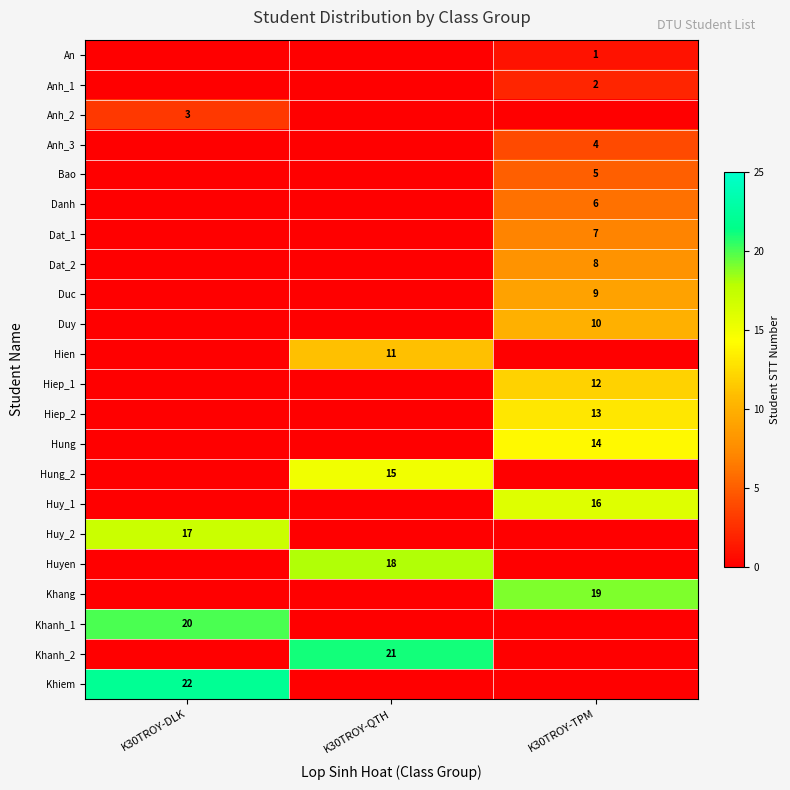

True or false: Bao has a value of 5 at K30TROY-TPM.

True